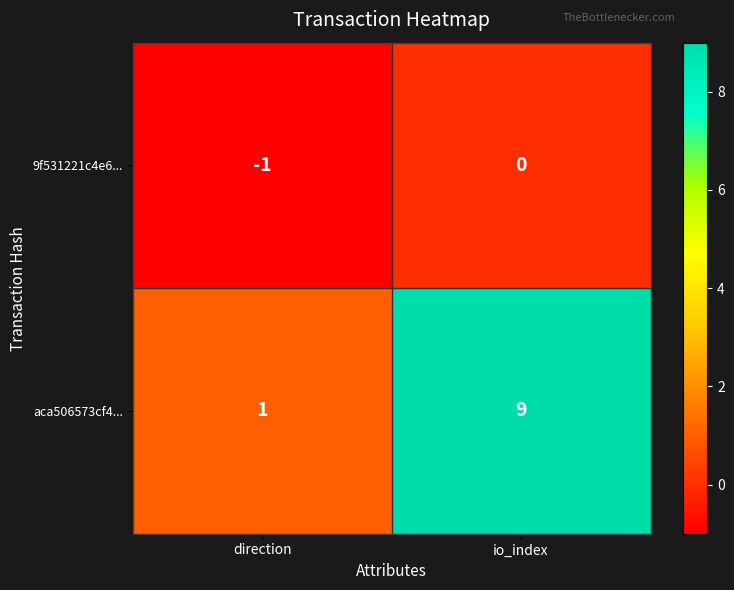

Reading right to left, extract all data points from this chart.

9f531221c4e6...: io_index=0	direction=-1
aca506573cf4...: io_index=9	direction=1